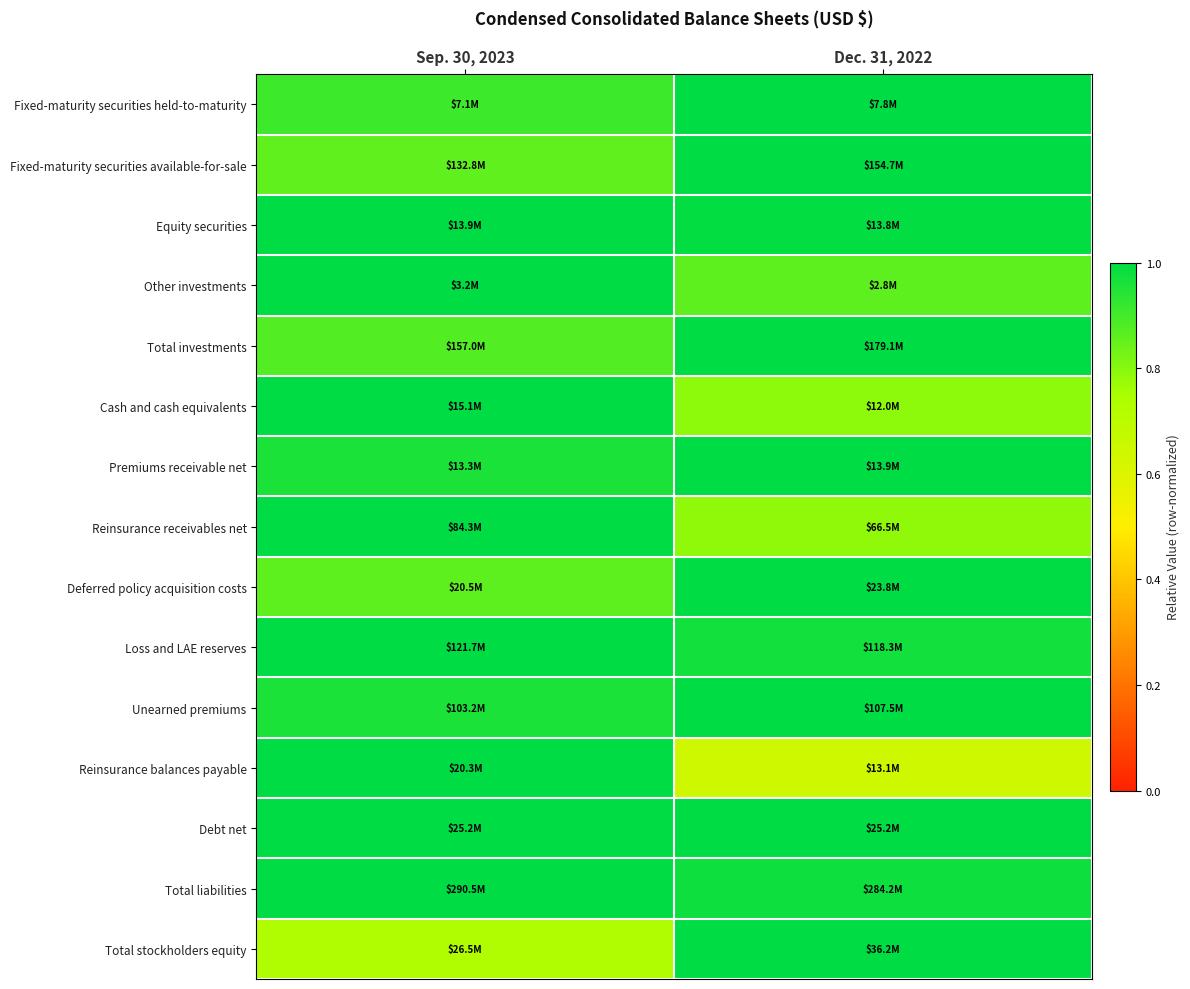

At which category is the sum across all series the highest?

Sep. 30, 2023